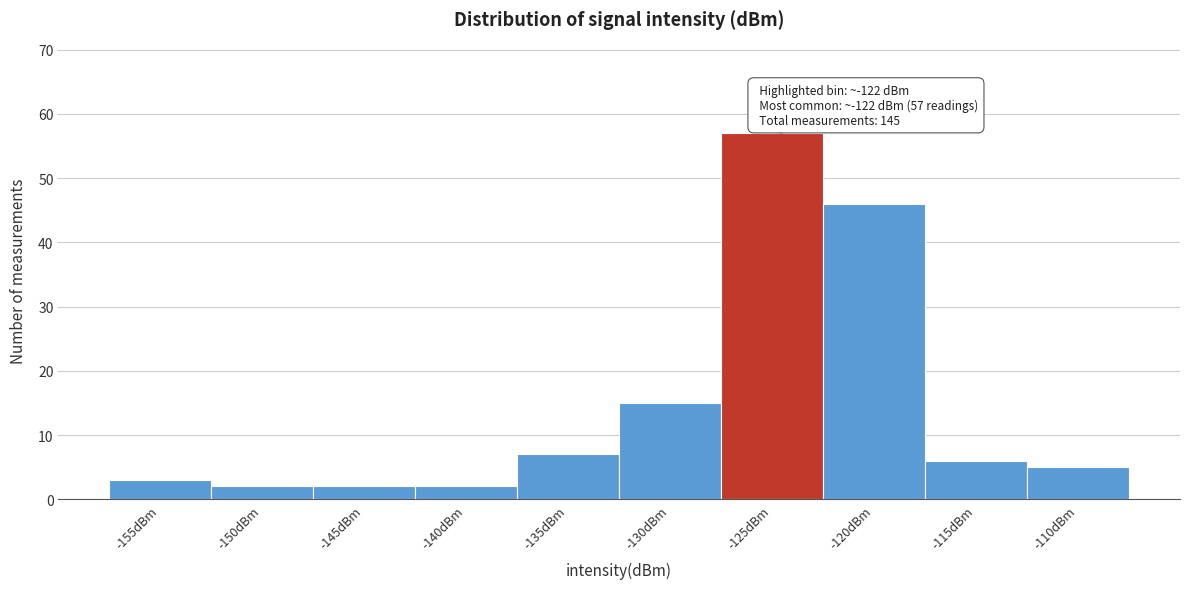

Reading left to right, list all the values displayed in this chart.

3	2	2	2	7	15	57	46	6	5